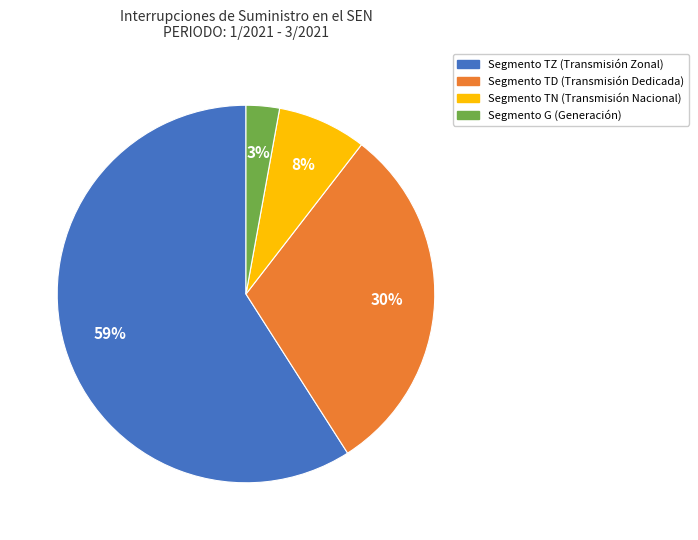

To the nearest percent, what is the average slice percentage?

25%